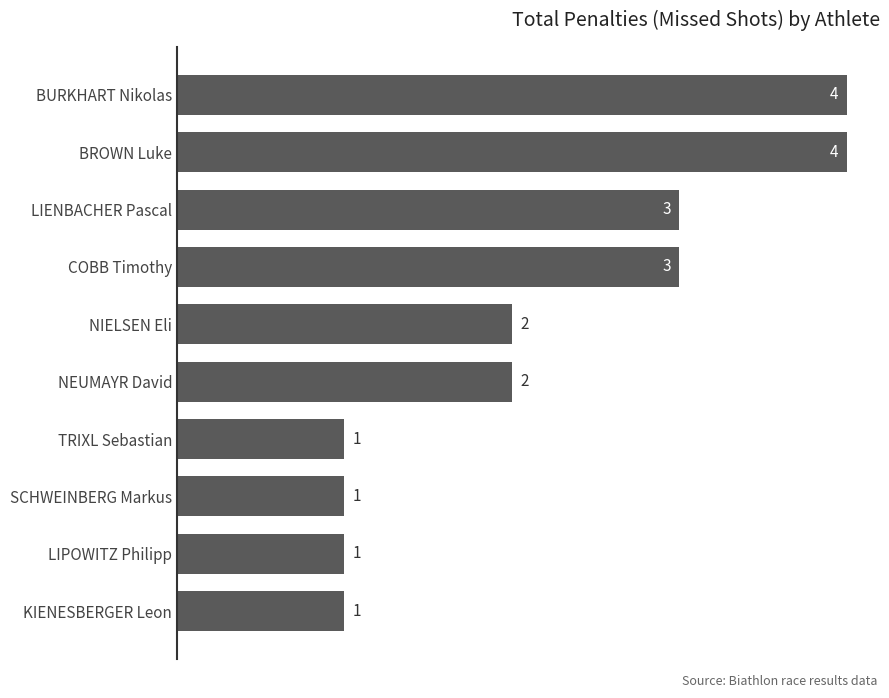

What value does the data have at LIENBACHER Pascal?

3